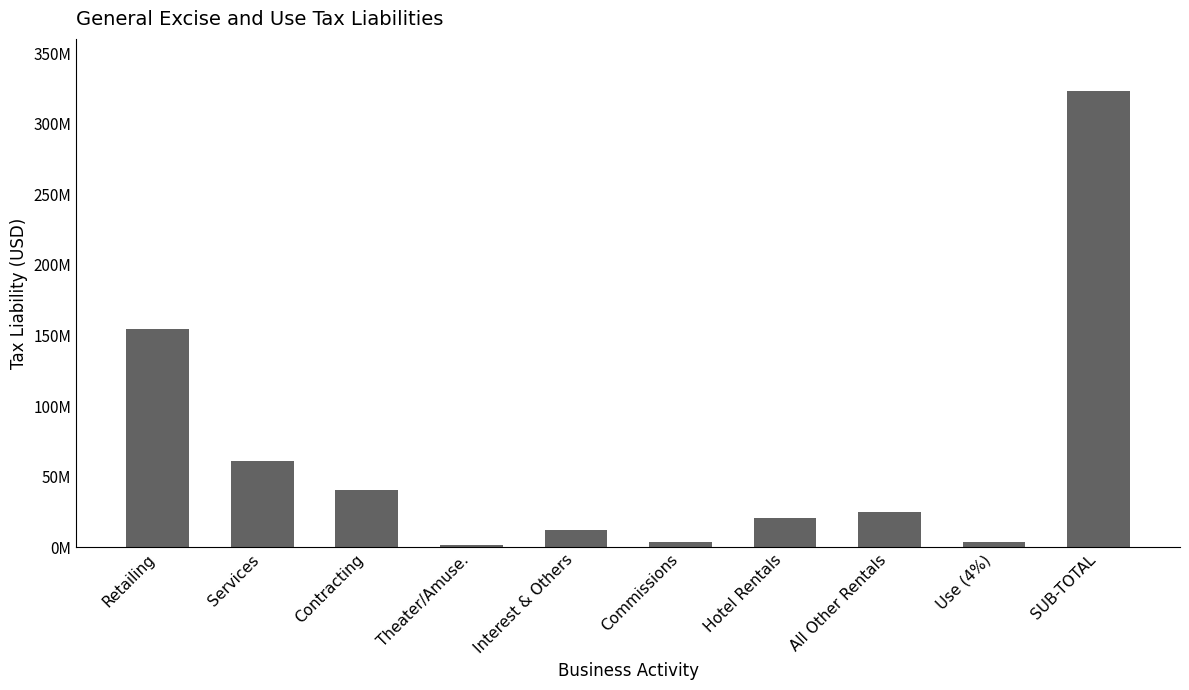

Does the chart contain stacked bars?

No